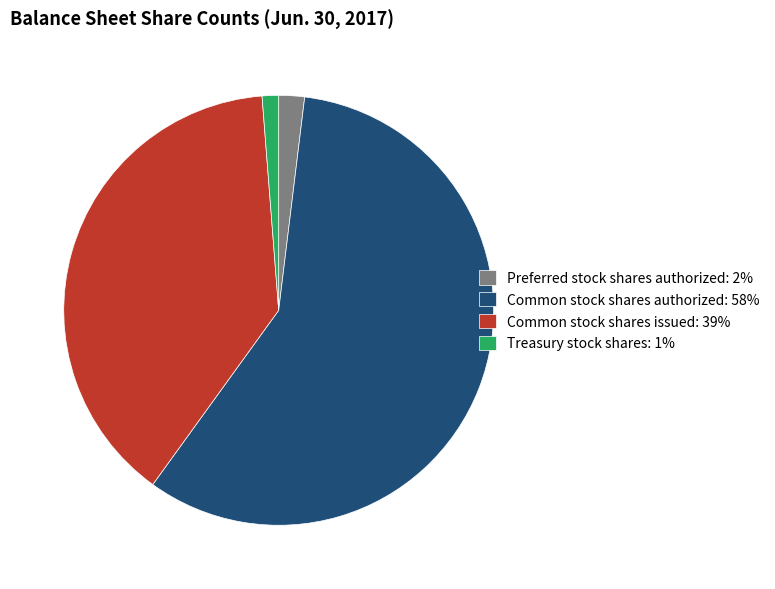

Which category has the smallest portion of the pie?

Treasury stock shares